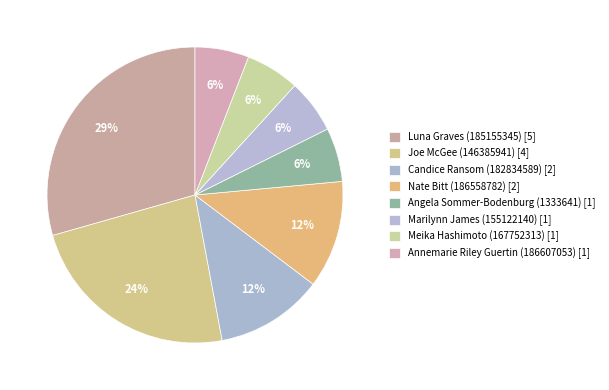

Is Annemarie Riley Guertin (186607053) the majority of the pie?

No